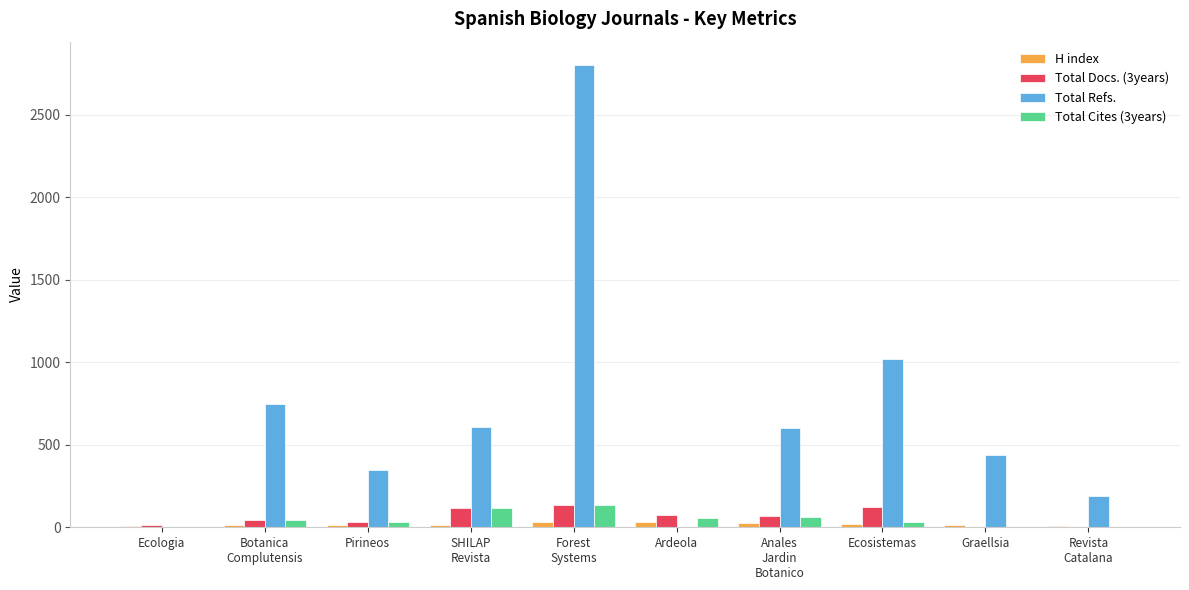

Is the value of Total Cites (3years) at Ecosistemas greater than the value of Total Refs. at Revista
Catalana?

No